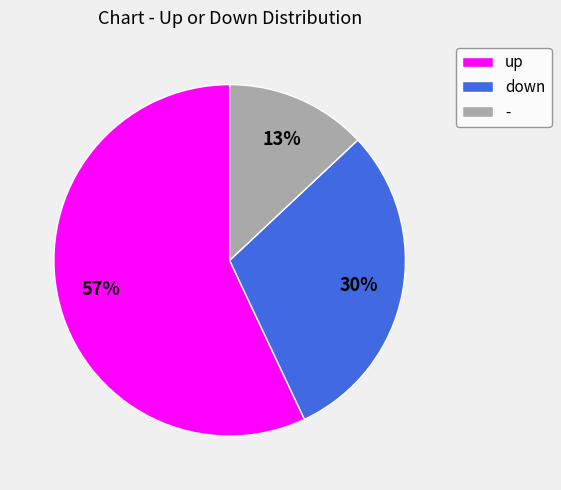

Do down and - together represent more than half of the pie?

No